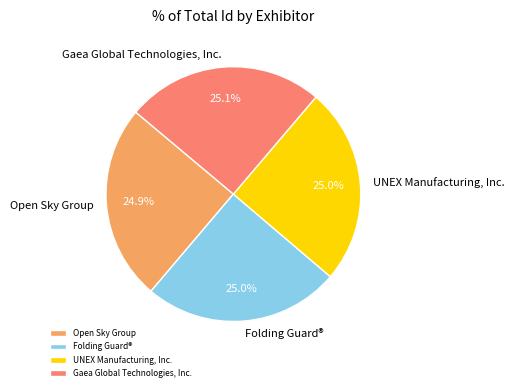

To the nearest percent, what portion does Open Sky Group represent?

25%